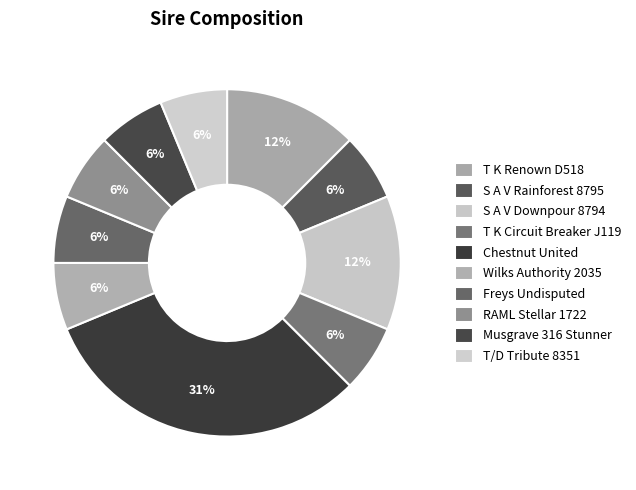

Between Musgrave 316 Stunner and Freys Undisputed, which is larger?

Musgrave 316 Stunner